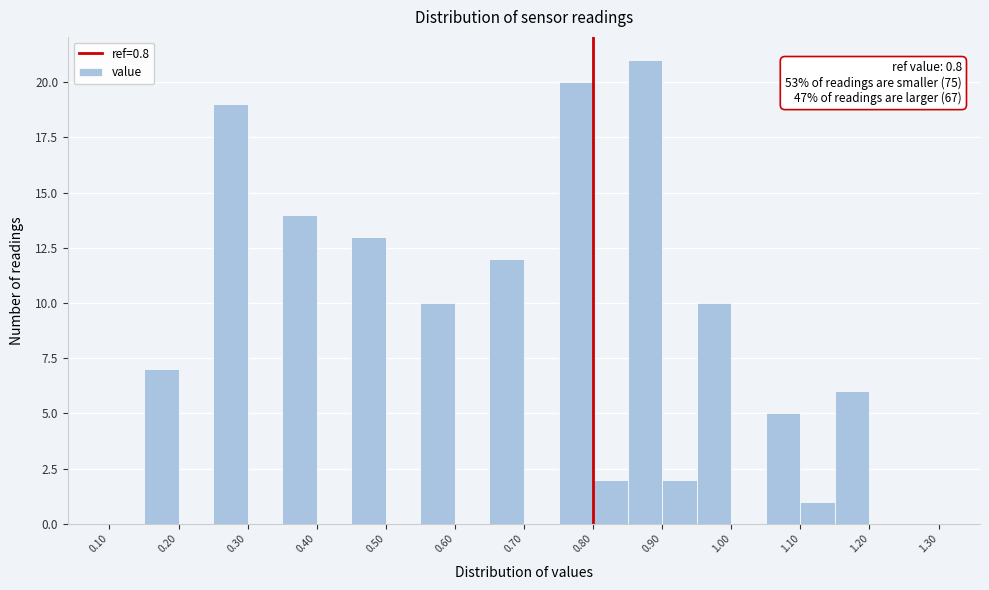

Which range on the x-axis has the tallest bar?

0.85 to 0.90